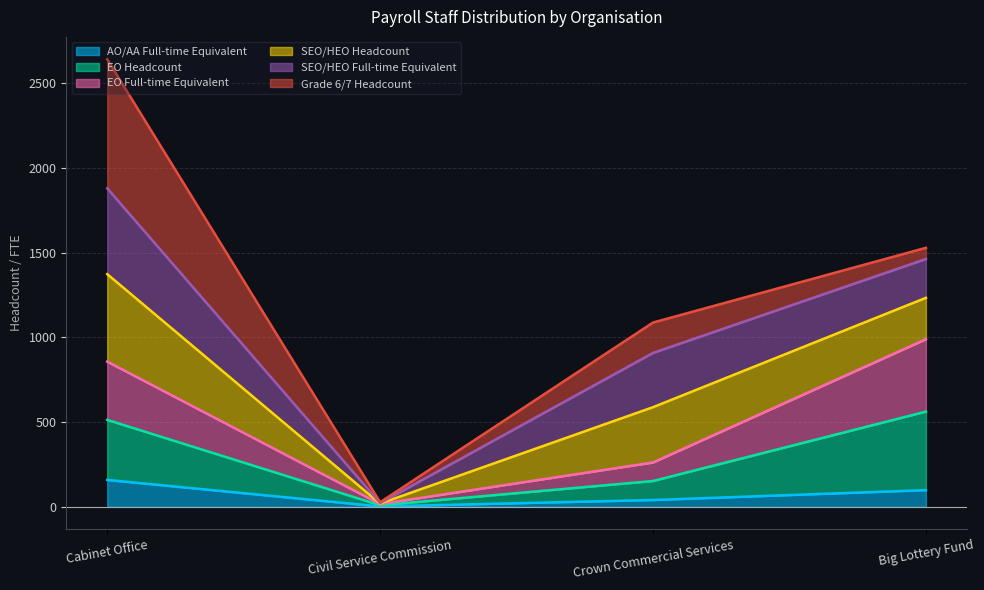

How many lines are shown in the chart?

6